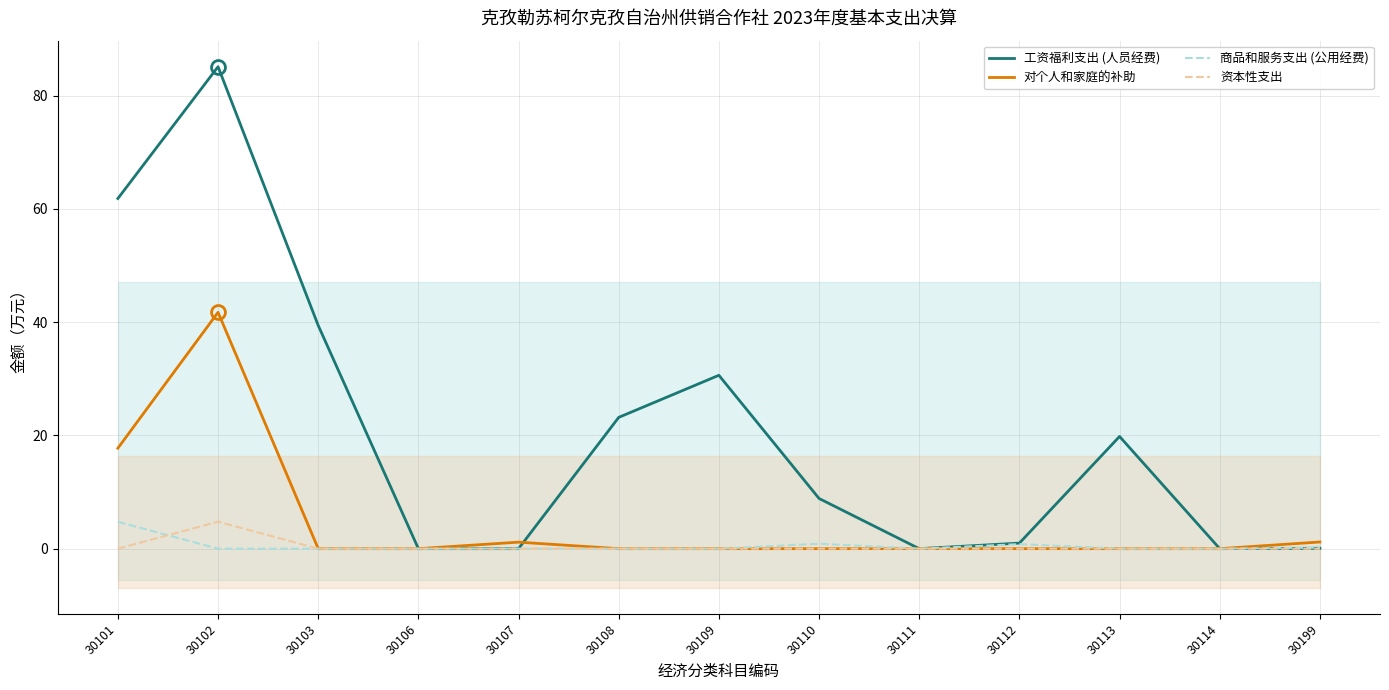

True or false: 资本性支出 has a value of -2.3 at 30109.

False